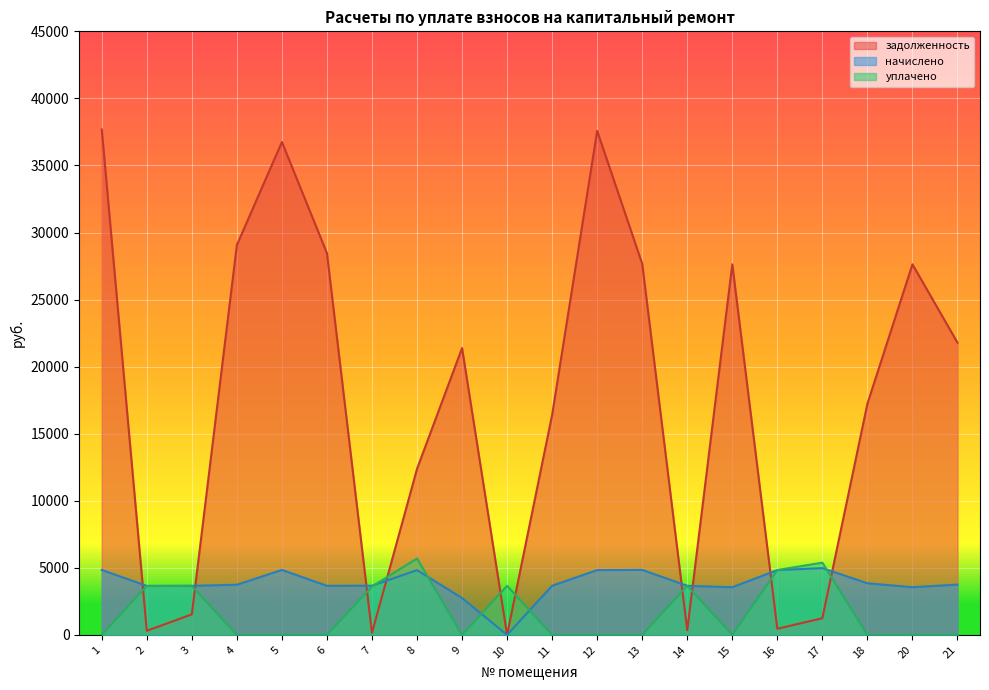

The value of уплачено at 3 is 3658.7. True or false?

True